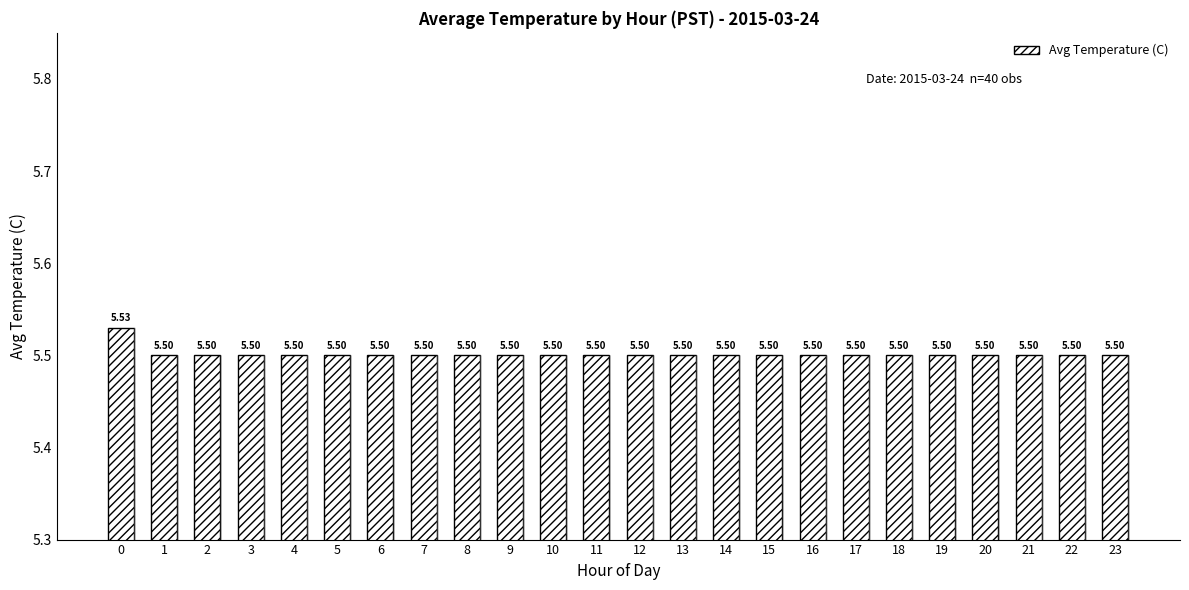

What is the sum of the values at 23 and 9?

11.0